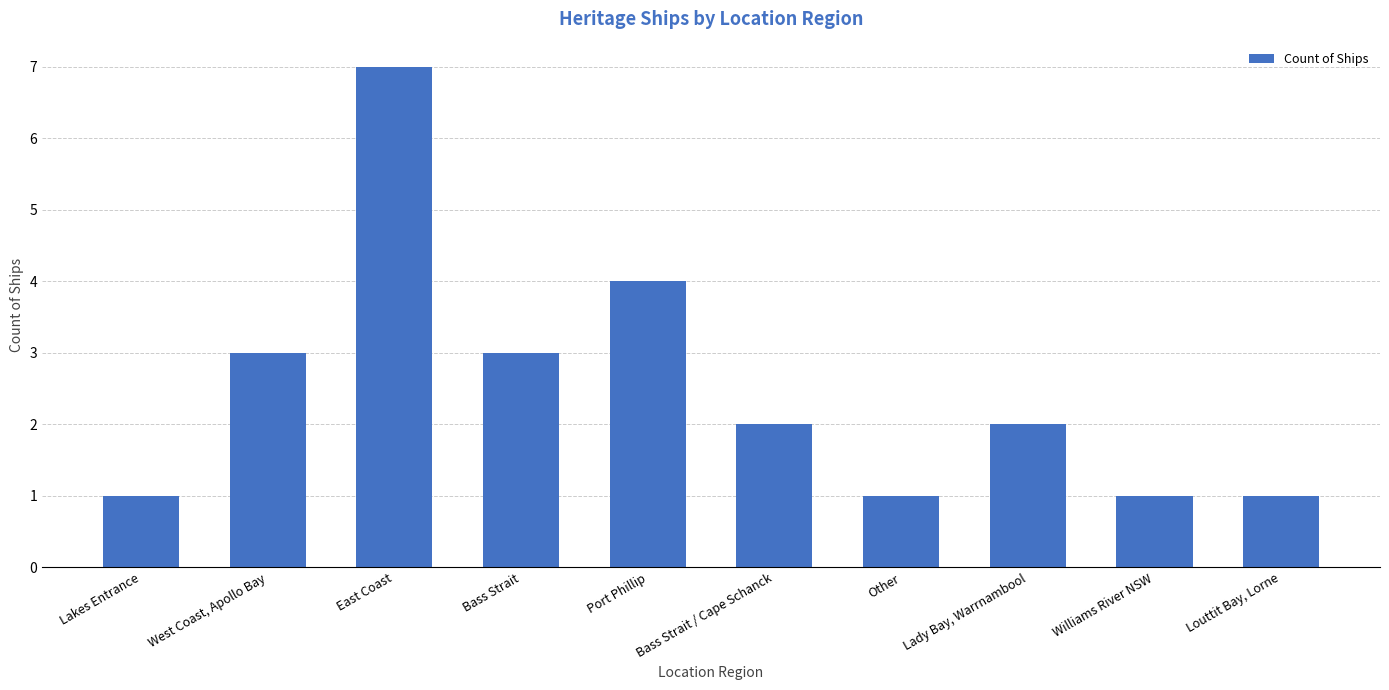

What is the sum of the values at Lakes Entrance and Other?

2